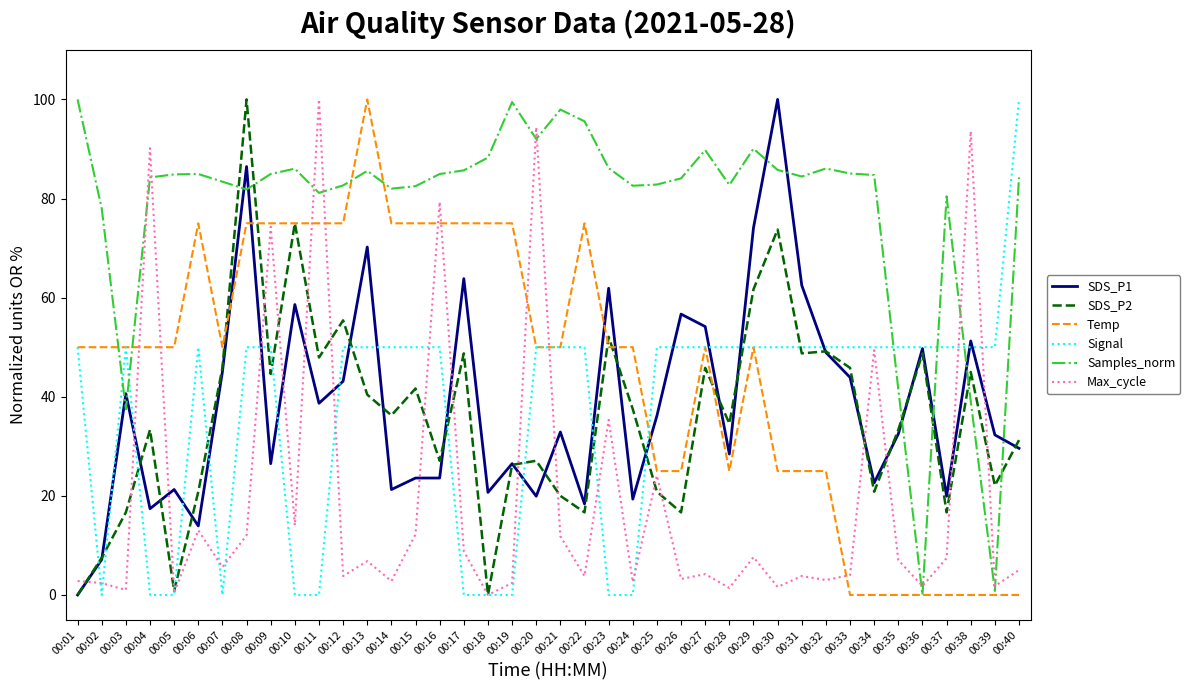

What is the difference between the maximum and minimum values in the Signal series?

100.0